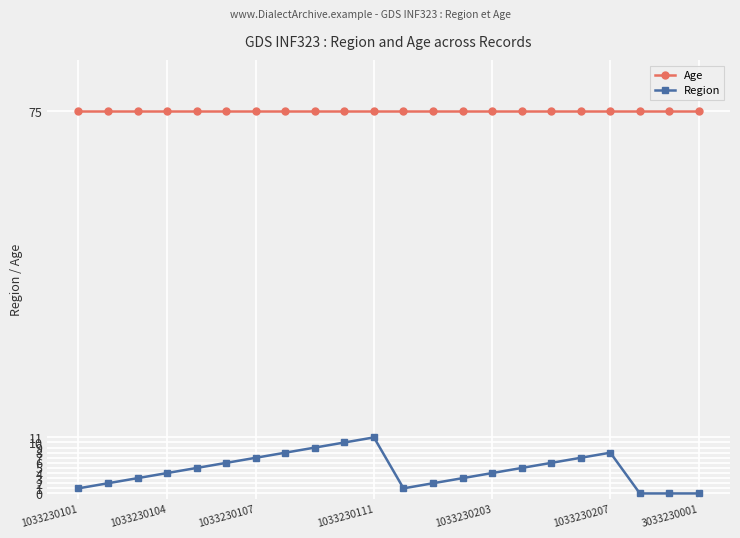

True or false: Age and Region intersect in this chart.

False